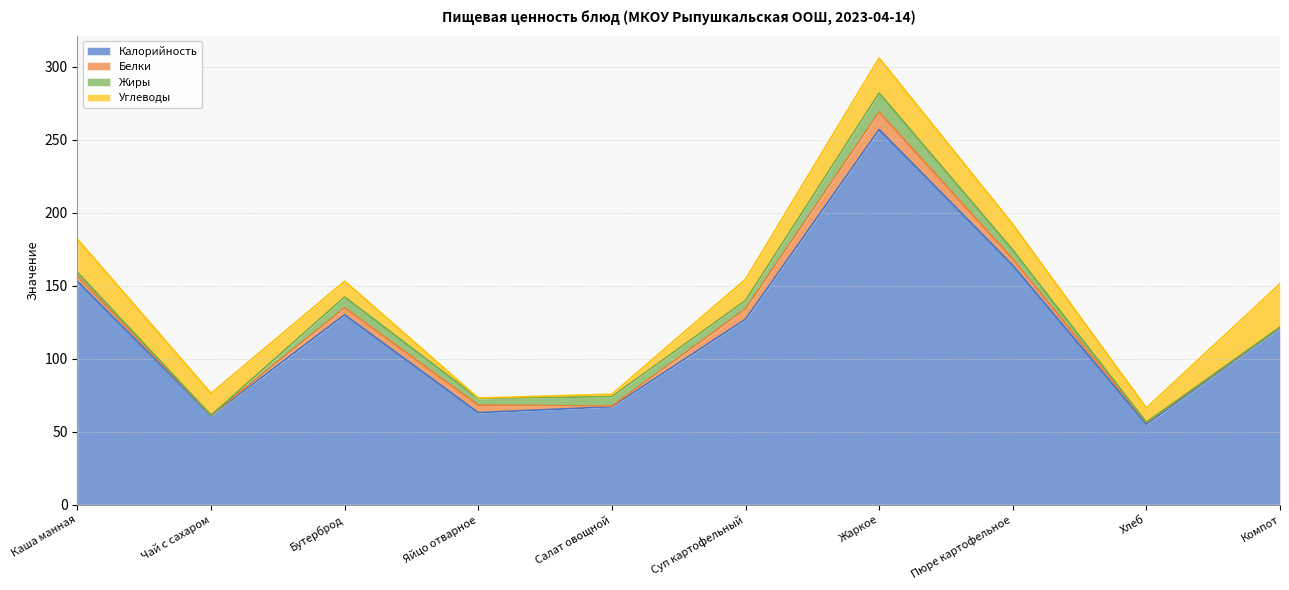

True or false: Калорийность and Белки cross at least once.

False